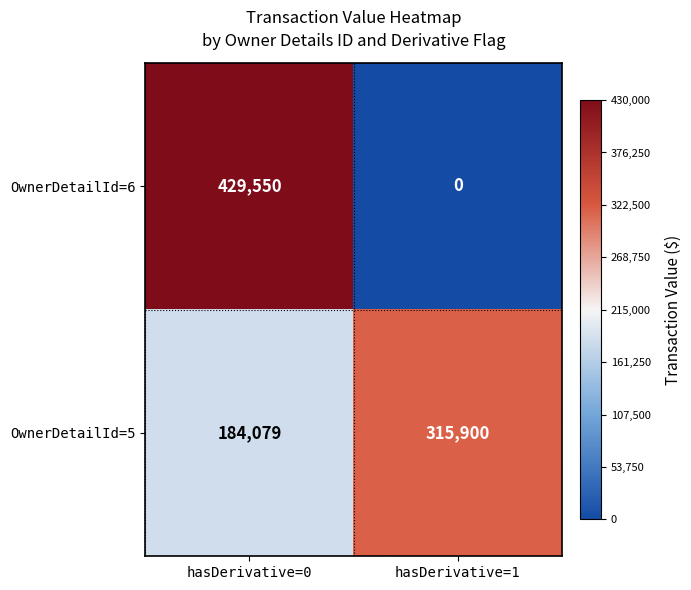

True or false: OwnerDetailId=6 has a value of 181574 at hasDerivative=1.

False